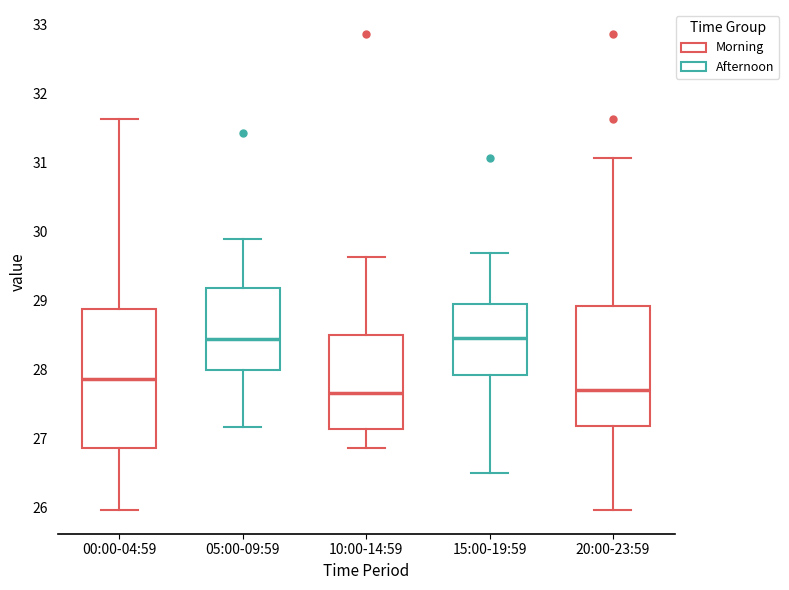

Reading left to right, transcribe this box plot: for each box, give where its median line is, the range the box spans, and where its two whiskers end, as read against the y-axis. The values are not printed on the chart, so give them approximately, as read against the axis.

00:00-04:59: median 27.9, box 26.9 to 28.9, whiskers 26.0 to 31.6
05:00-09:59: median 28.5, box 28.0 to 29.2, whiskers 27.2 to 29.9
10:00-14:59: median 27.7, box 27.1 to 28.5, whiskers 26.9 to 29.6
15:00-19:59: median 28.5, box 27.9 to 29.0, whiskers 26.5 to 29.7
20:00-23:59: median 27.7, box 27.2 to 28.9, whiskers 26.0 to 31.1